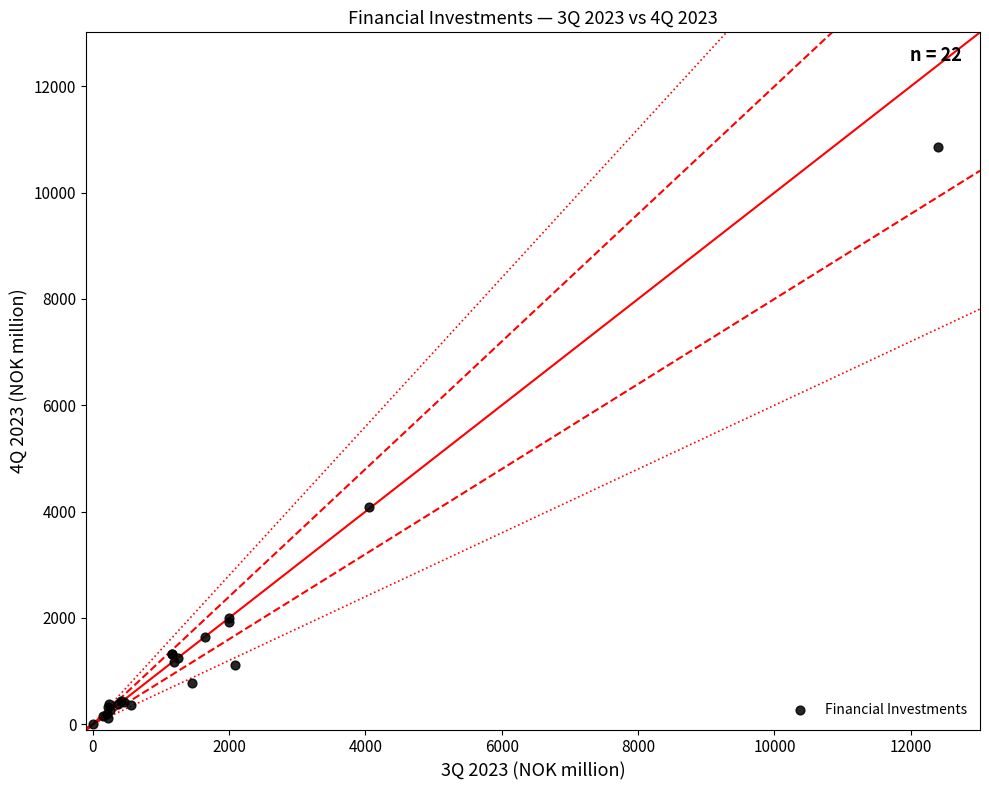

What Y value in the scatter plot is closest to 5426?

4092.2